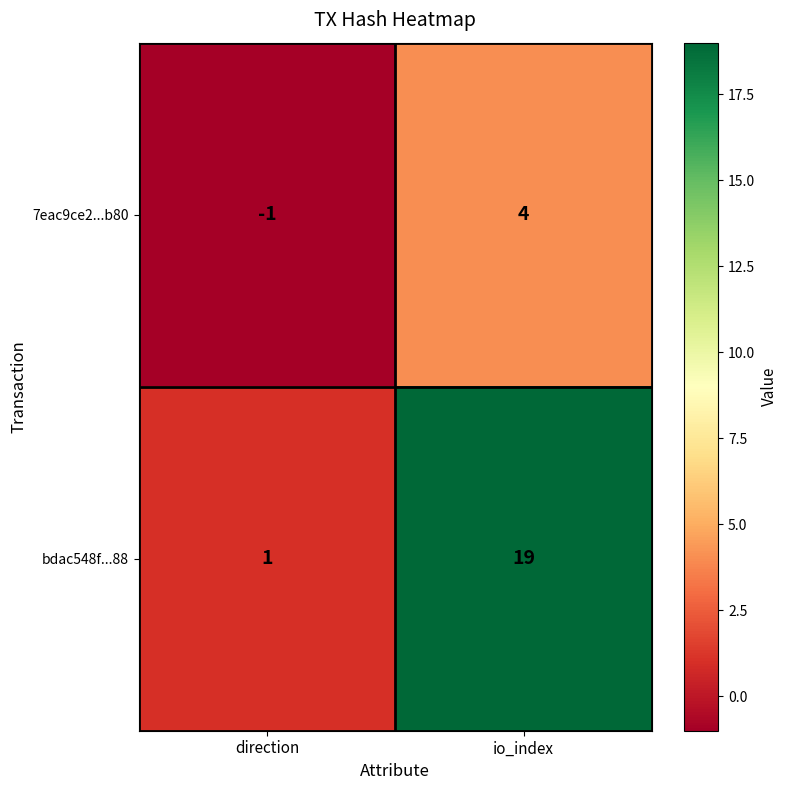

Reading right to left, transcribe all the data shown in this chart.

7eac9ce2...b80: io_index=4	direction=-1
bdac548f...88: io_index=19	direction=1